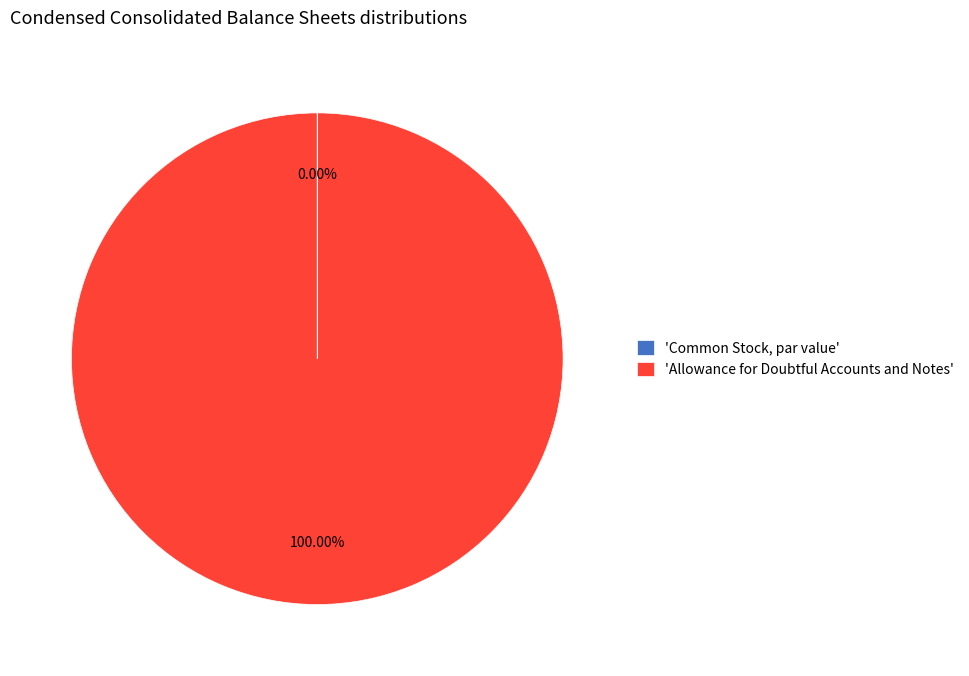

To the nearest percent, what is the average slice percentage?

50%